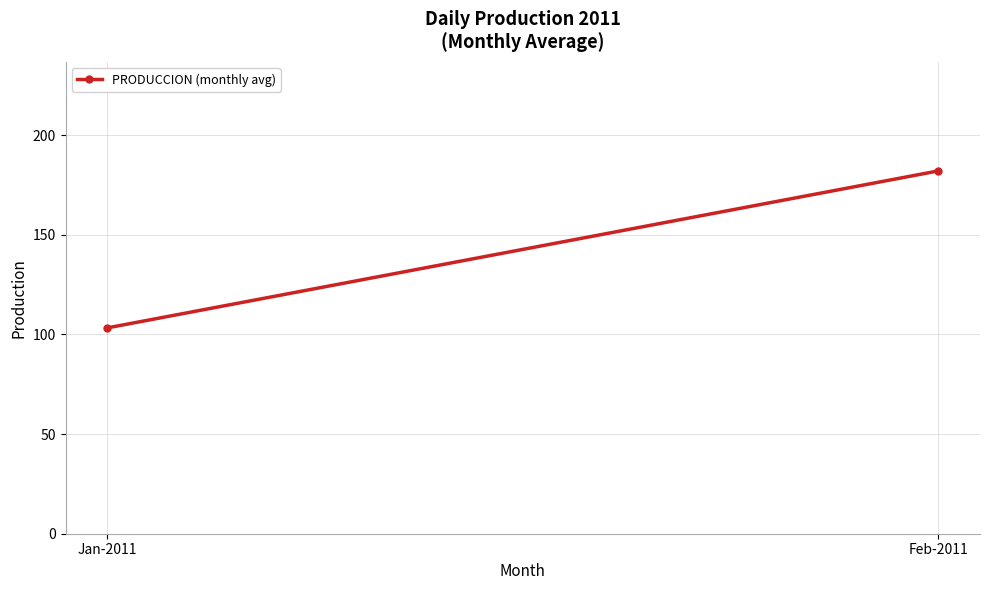

Reading left to right, what are all the values shown in this chart?

103.3	182.1